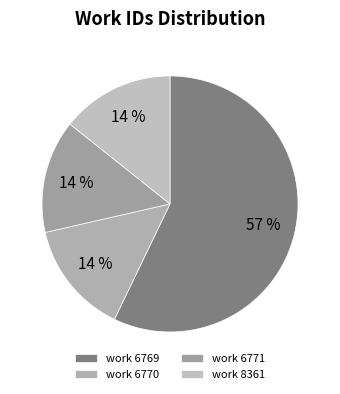

How many slices are in this pie chart?

4